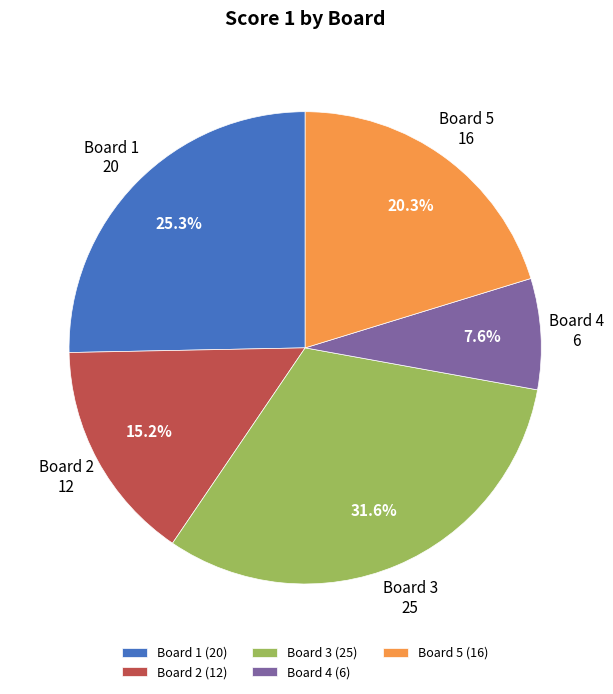

What percentage do Board 4 and Board 2 together represent?

22.8%